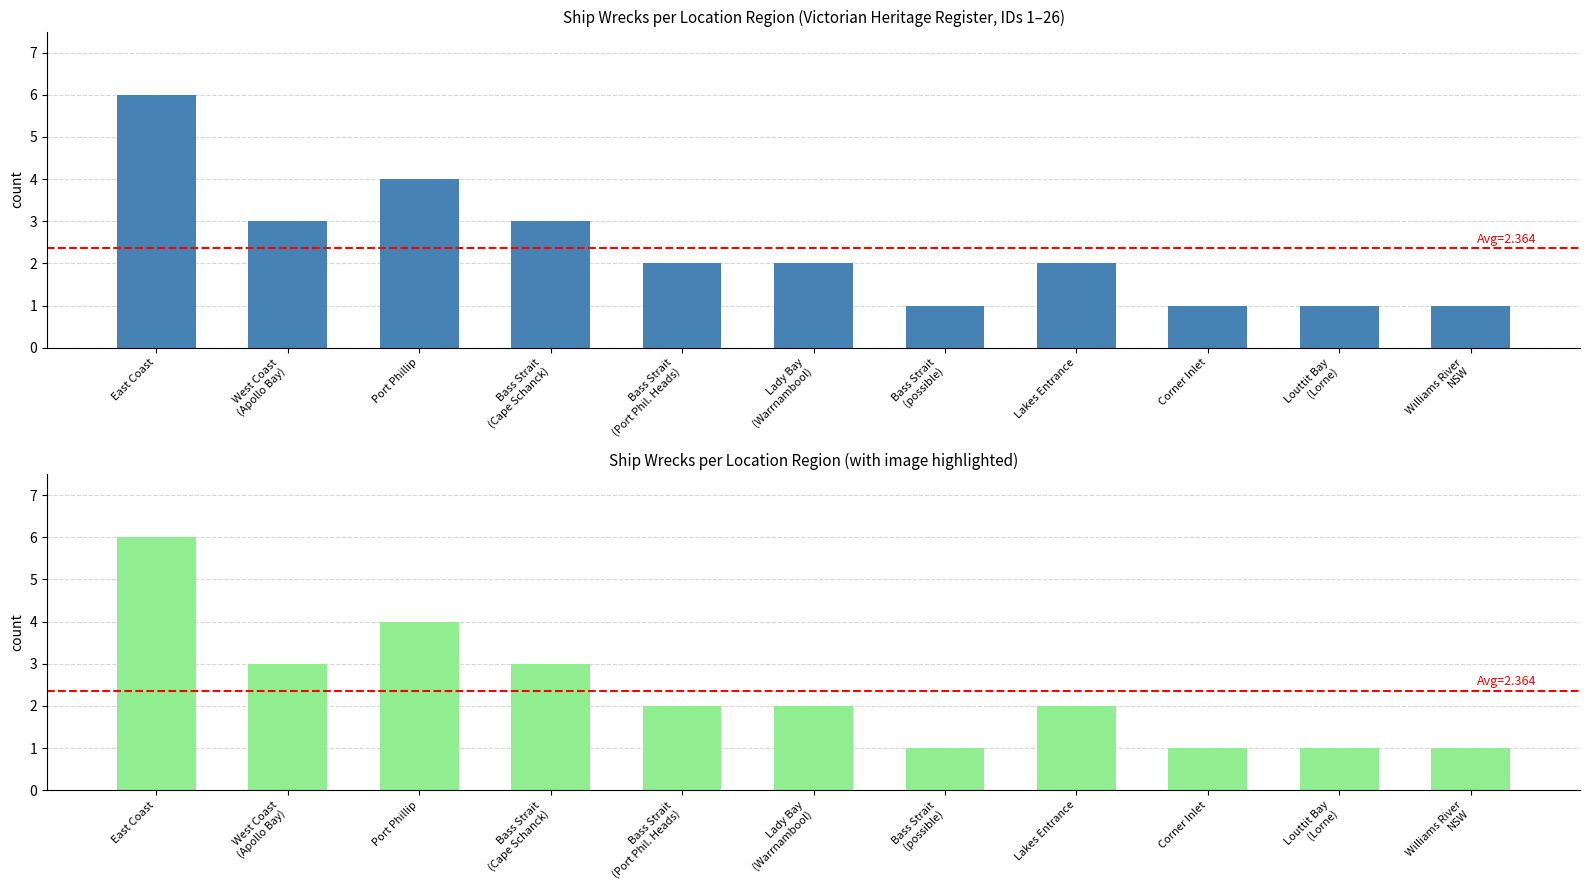

Rank the categories by value from lowest to highest.

Bass Strait
(possible), Corner Inlet, Louttit Bay
(Lorne), Williams River
NSW, Bass Strait
(Port Phil. Heads), Lady Bay
(Warrnambool), Lakes Entrance, West Coast
(Apollo Bay), Bass Strait
(Cape Schanck), Port Phillip, East Coast